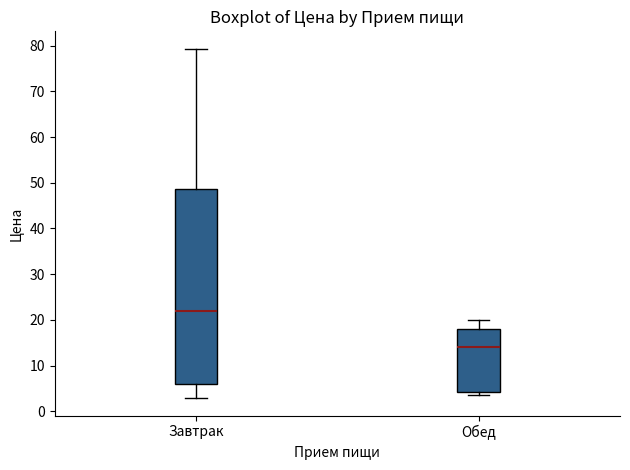

Reading left to right, transcribe this box plot: for each box, give where its median line is, the range the box spans, and where its two whiskers end, as read against the y-axis. The values are not printed on the chart, so give them approximately, as read against the axis.

Завтрак: median 22, box 6 to 49, whiskers 3 to 79
Обед: median 14, box 4 to 18, whiskers 3 to 20